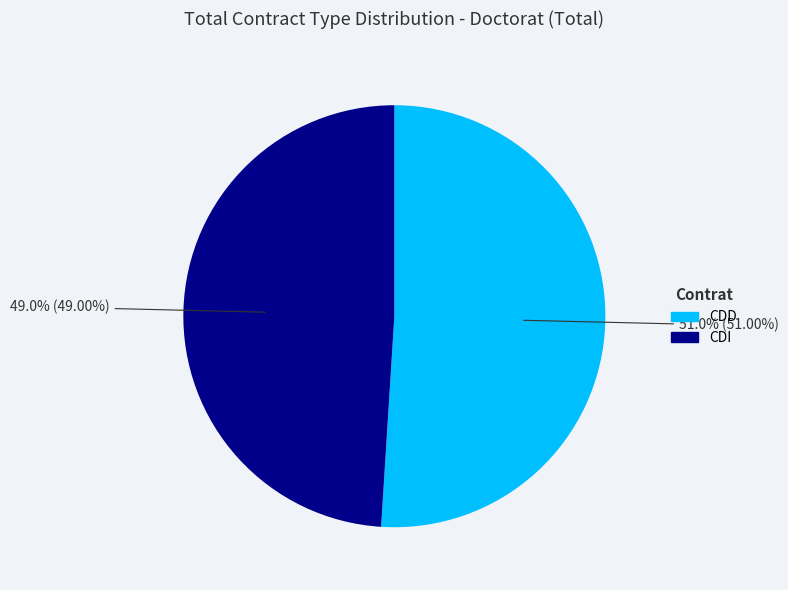

Is there any slice that represents more than half of the pie?

Yes